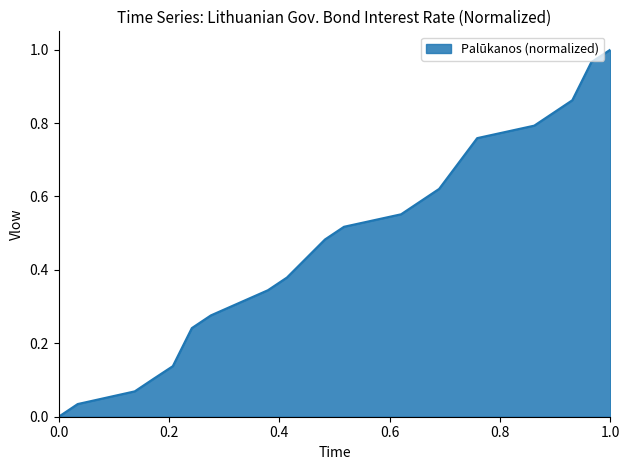

Does the chart display data point markers on the line(s)?

No